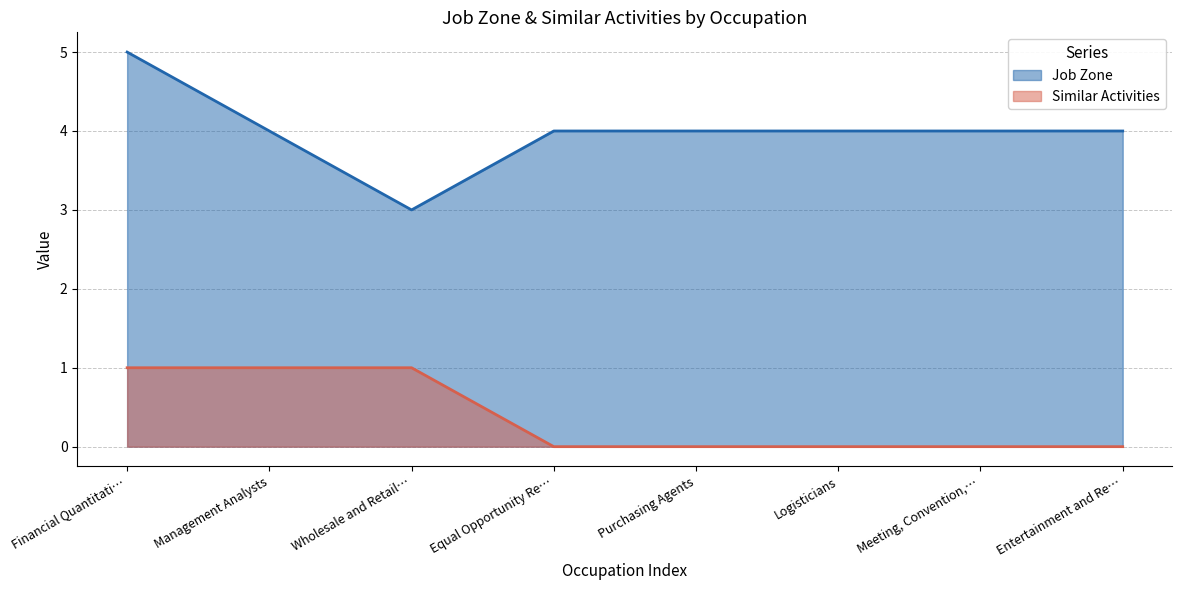

Reading left to right, transcribe all the data shown in this chart.

Job Zone: 5	4	3	4	4	4	4	4
Similar Activities: 1	1	1	0	0	0	0	0